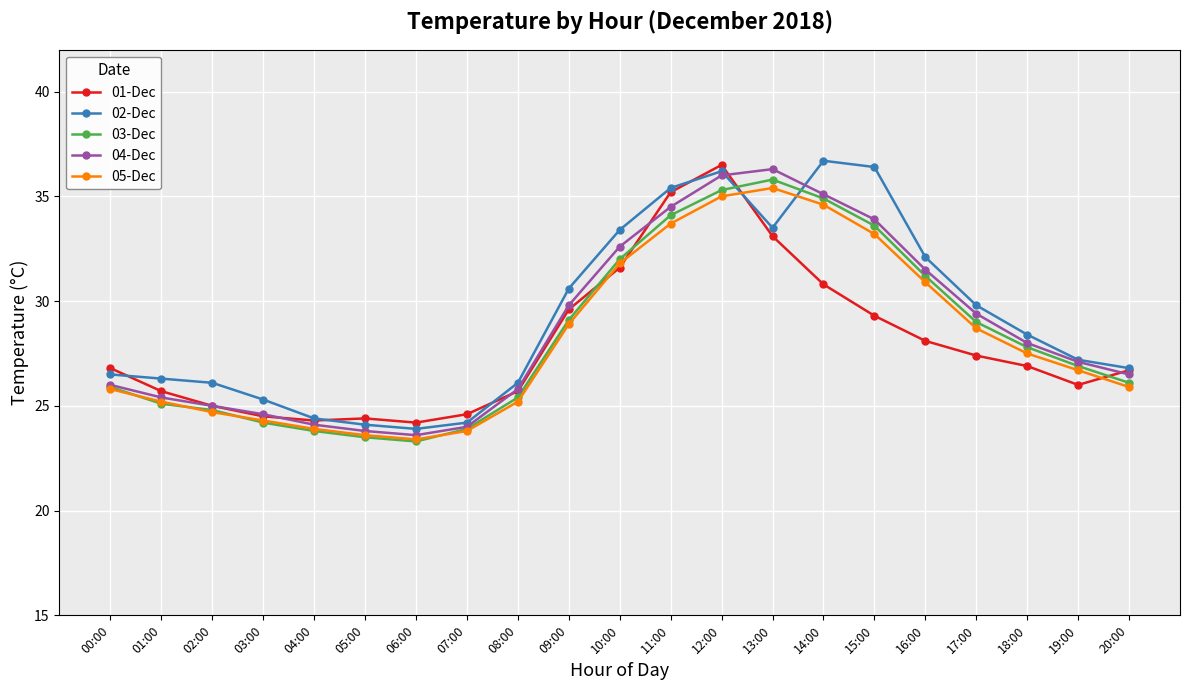

How many interior local valleys does the 05-Dec series have?

1